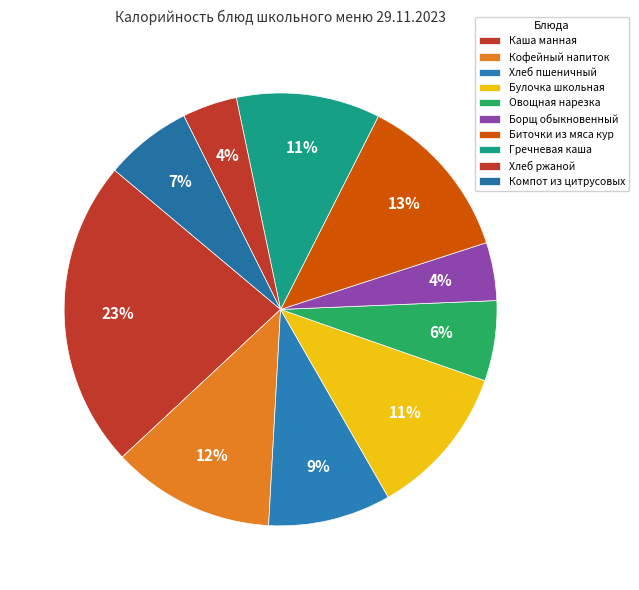

Does Хлеб ржаной account for over 50% of the chart?

No